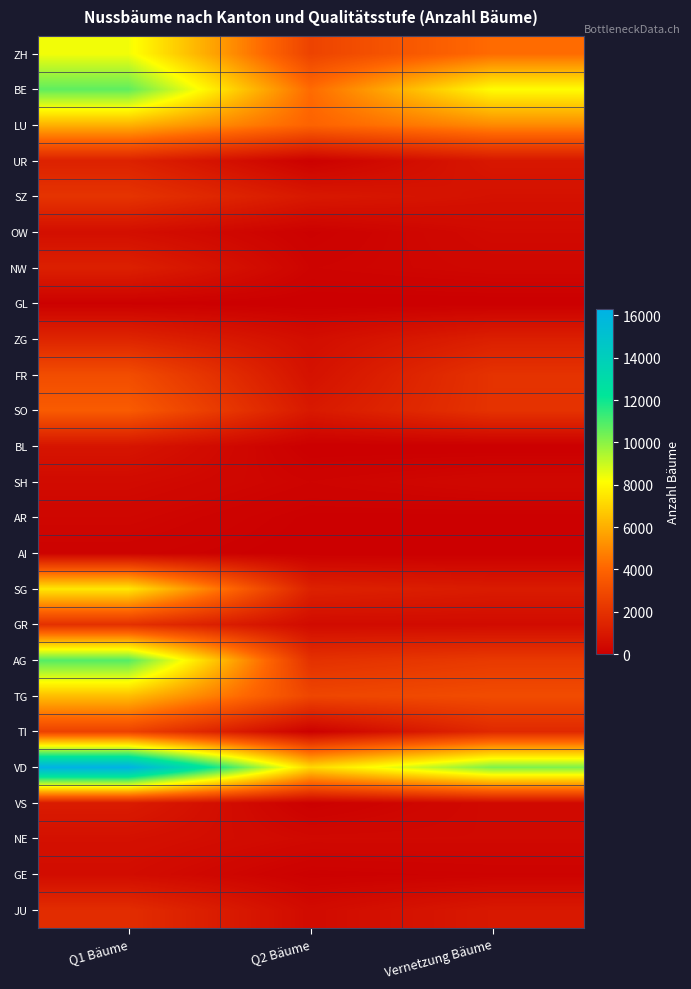

At which category is the sum across all series the highest?

Q1 Bäume